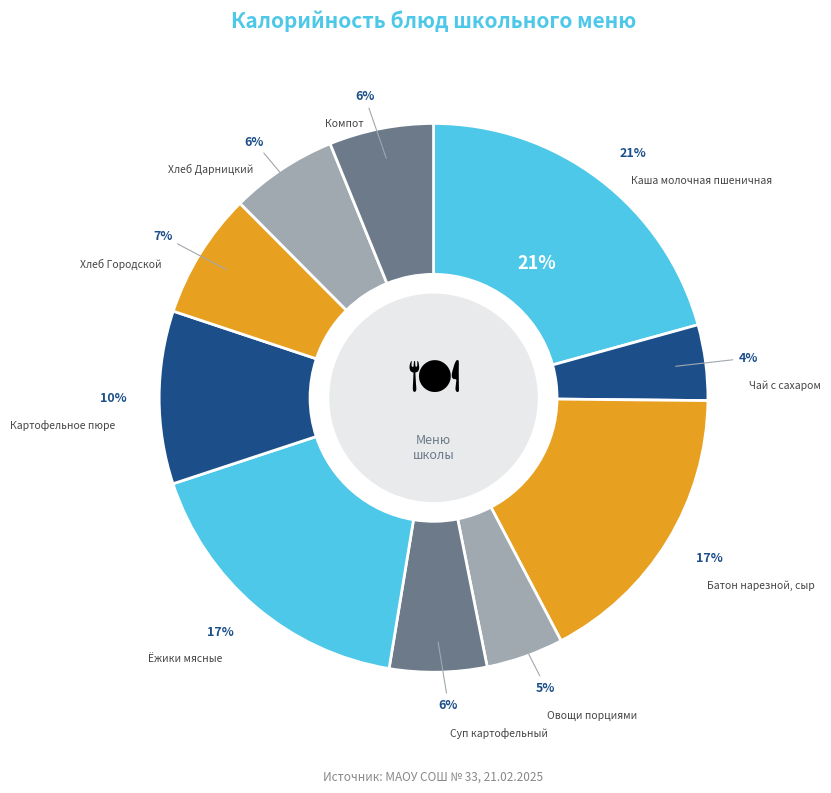

Count the number of slices in the pie.

10